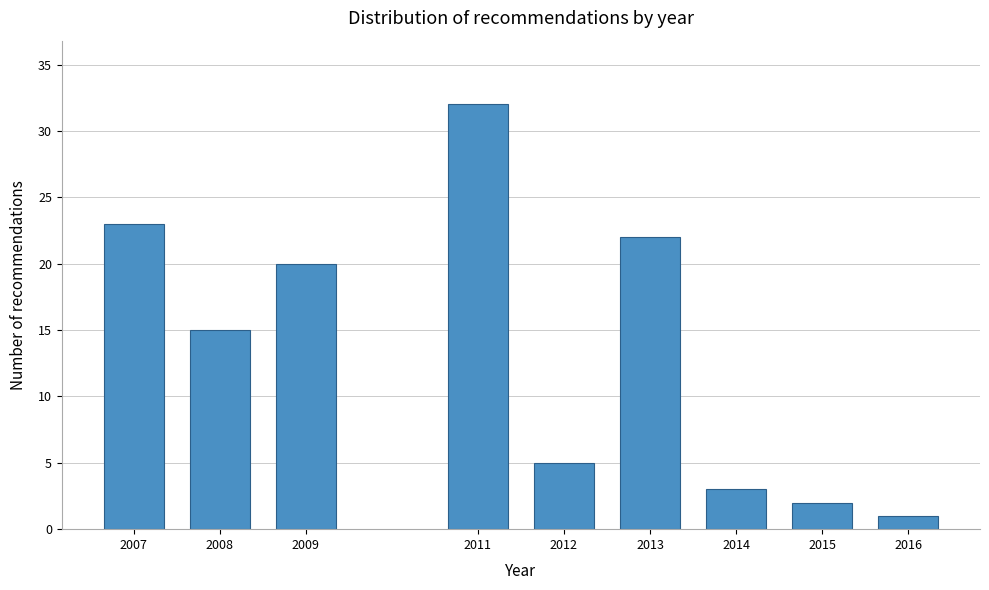

Reading left to right, extract all data points from this chart.

23	15	20	32	5	22	3	2	1